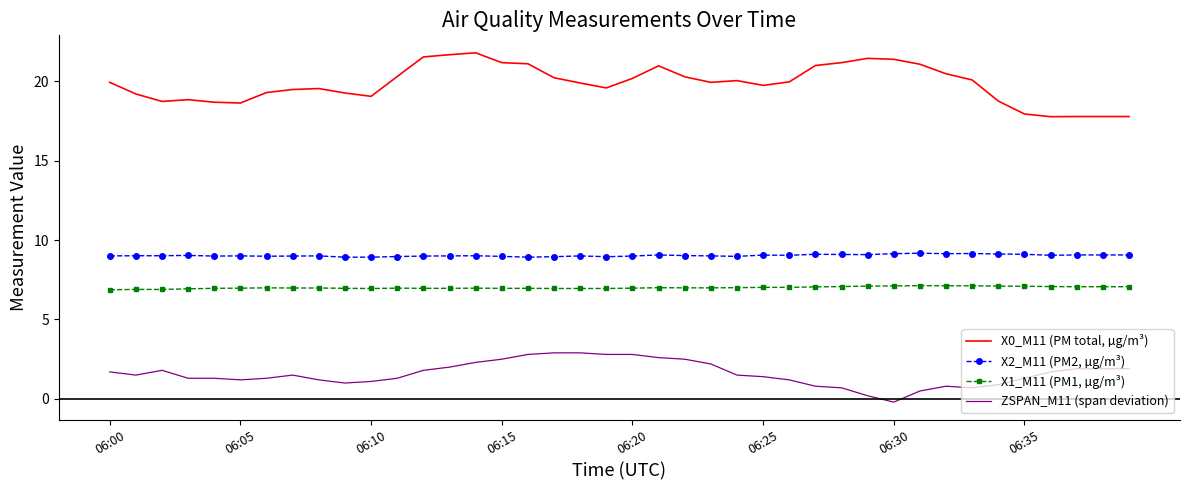

True or false: X0_M11 (PM total, µg/m³) and X2_M11 (PM2, µg/m³) cross at least once.

False